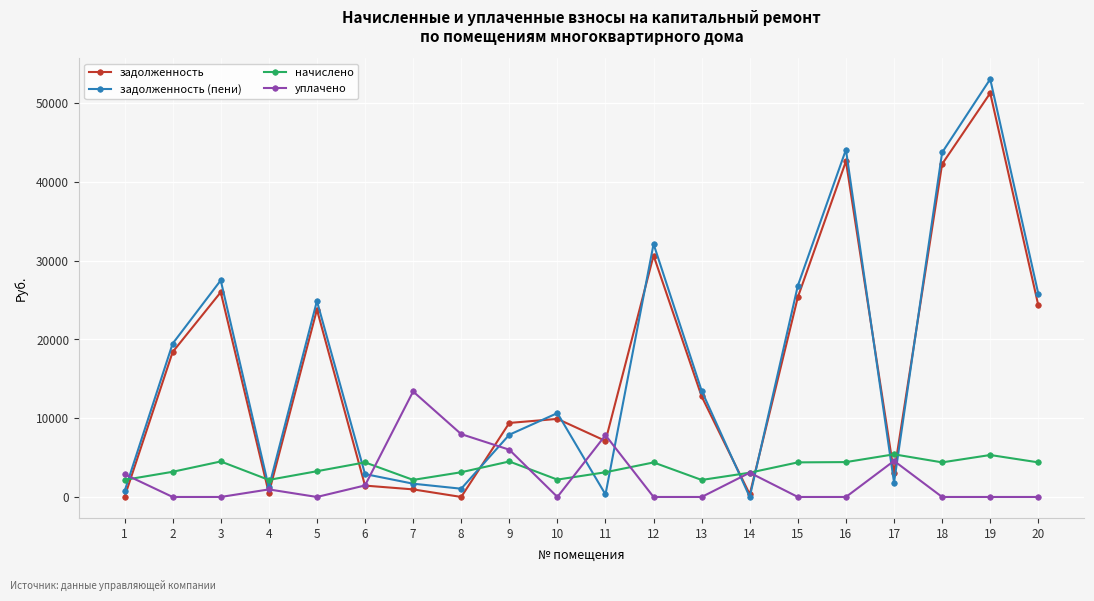

Is this an area chart (filled region under the line)?

No